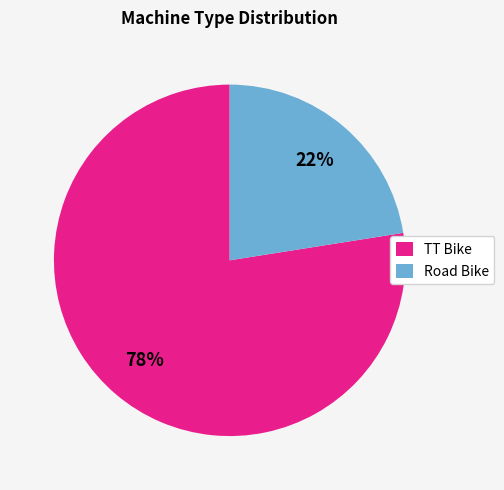

Is the sum of TT Bike and Road Bike greater than half?

Yes